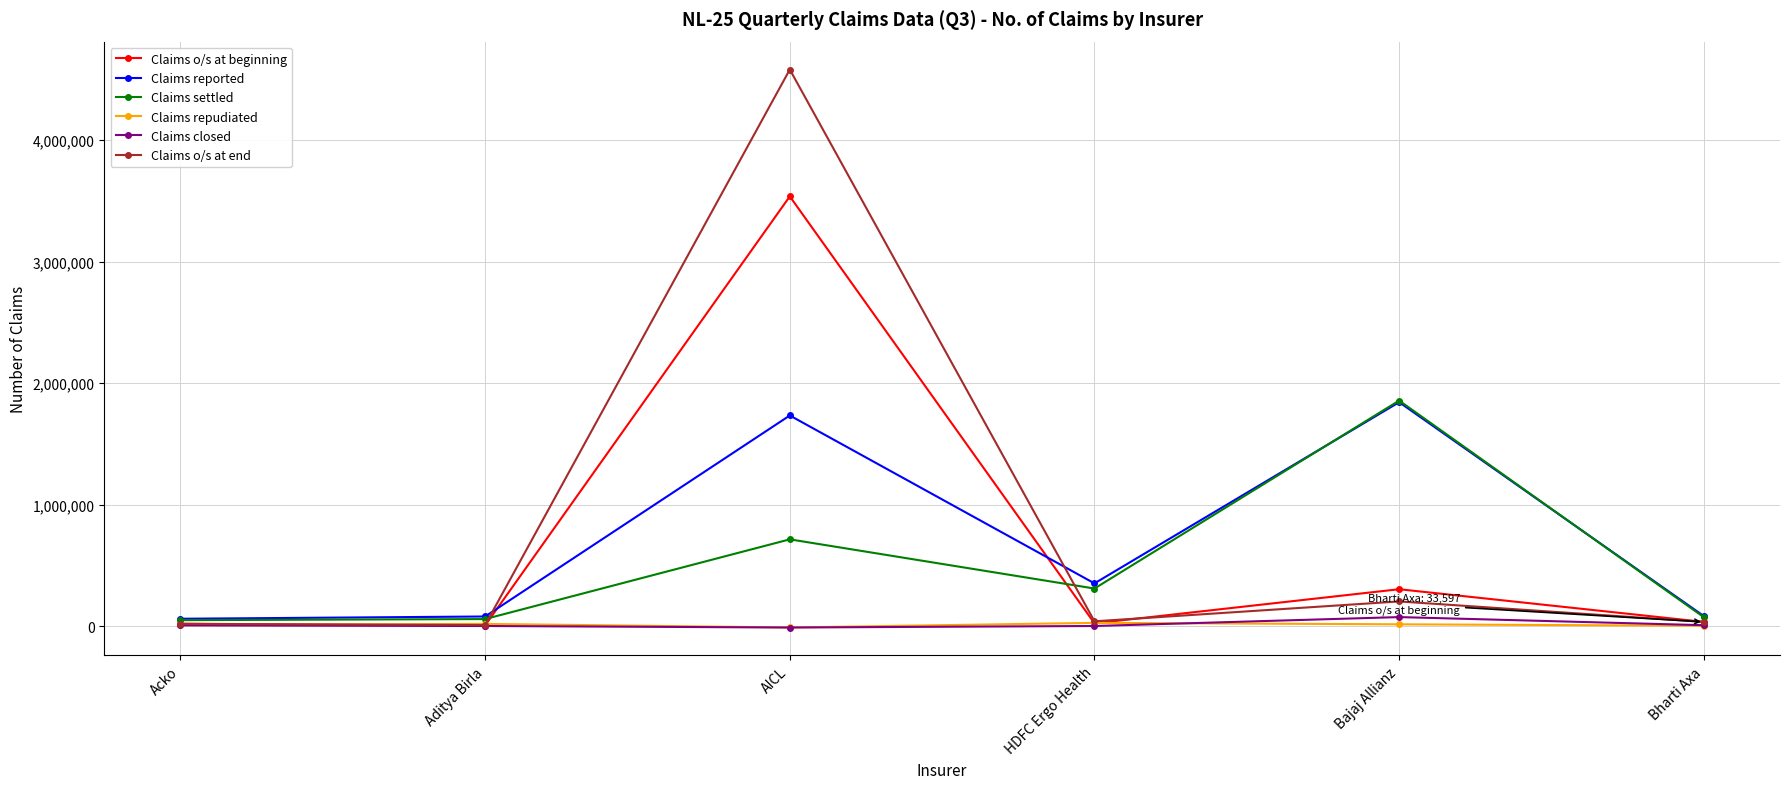

What is the label of the 4th point from the right?

AICL